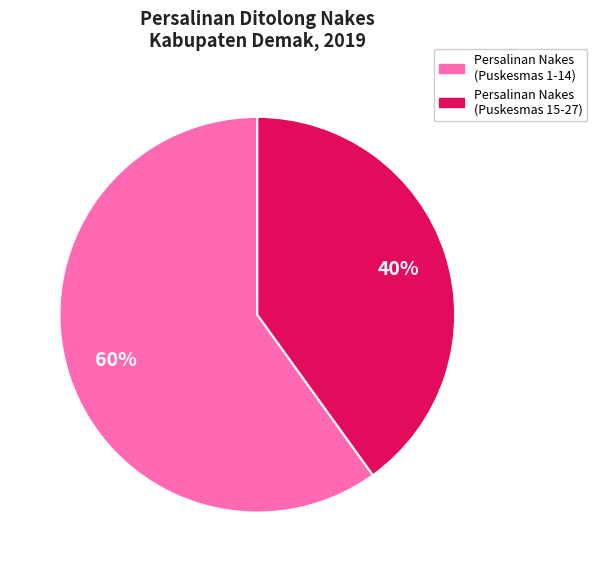

To the nearest percent, what is the difference between the largest and smallest slice percentages?

20%